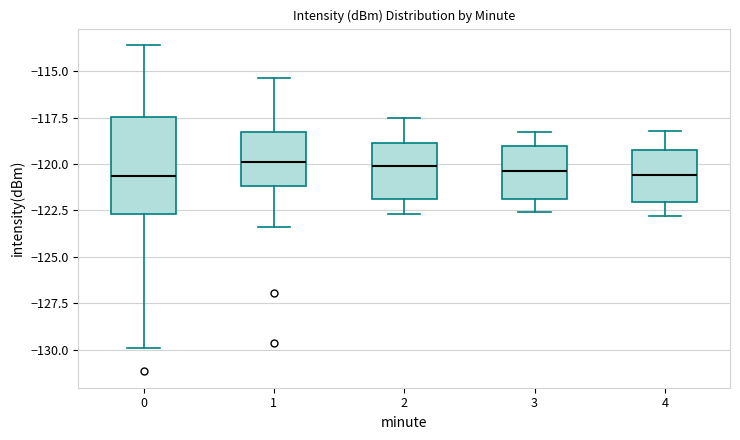

Which box is the tallest, from its lower edge to its upper edge?

0